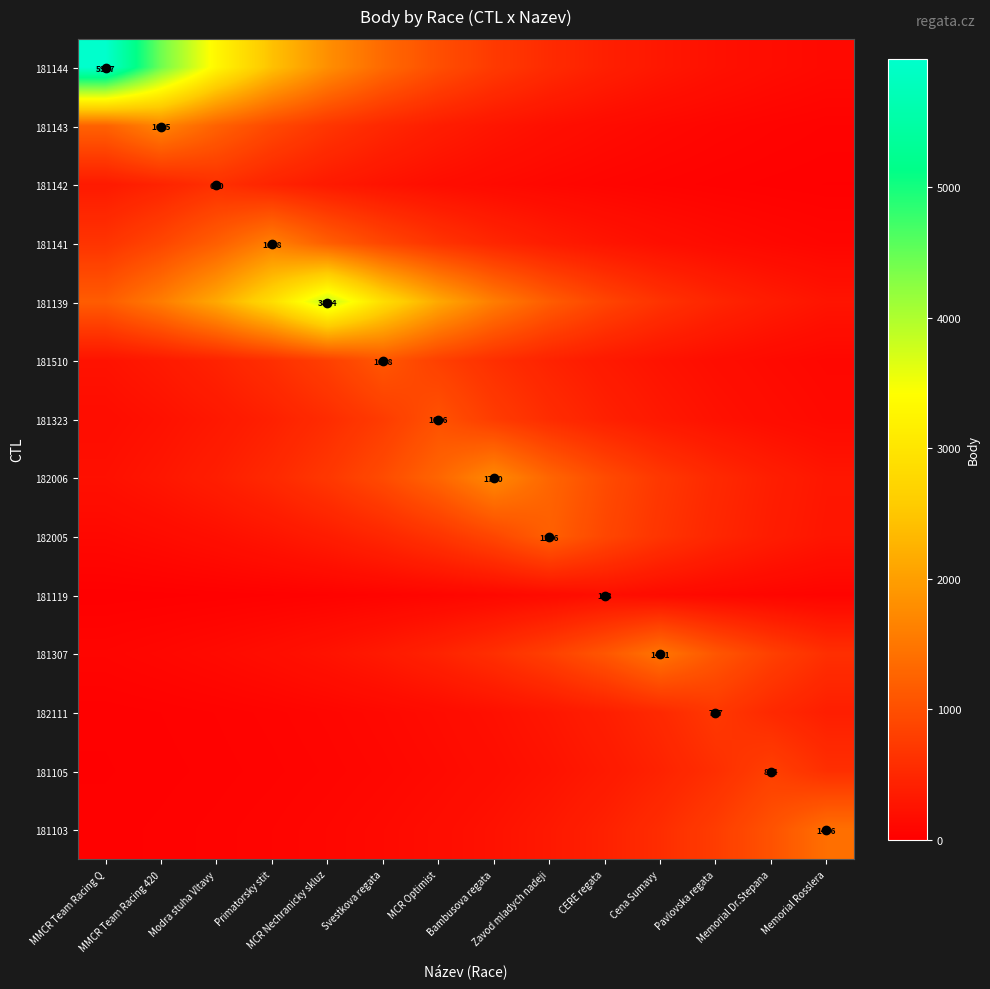

The value of 181103 at MCR Nechranicky skluz is 94.5. True or false?

True